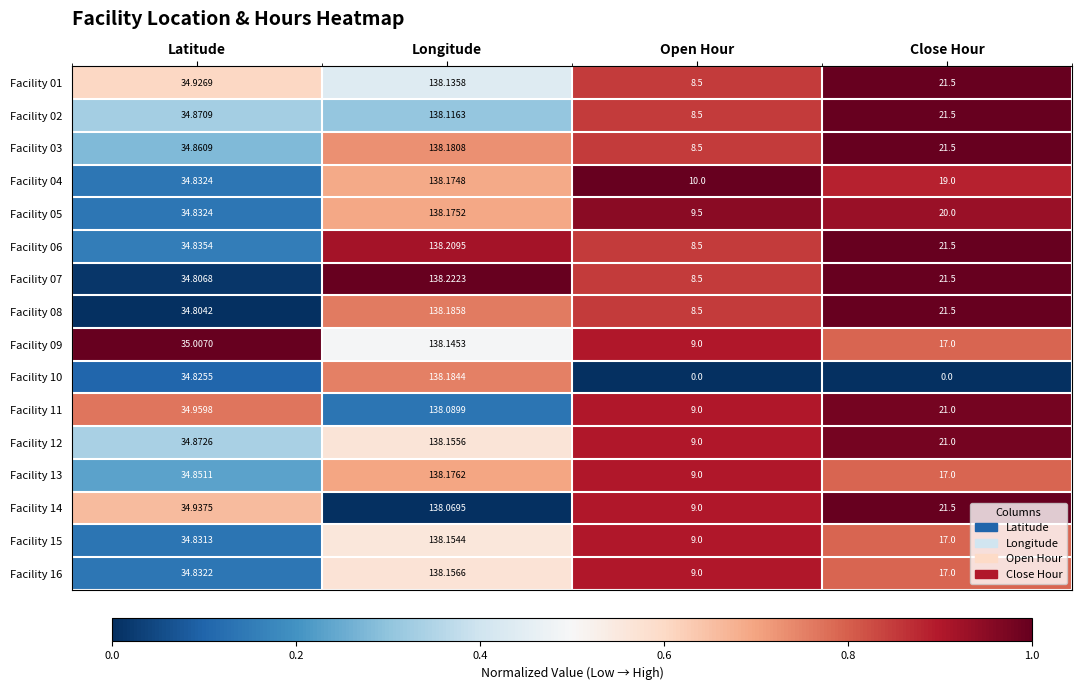

At which label does Facility 15 first exceed 34?

Latitude